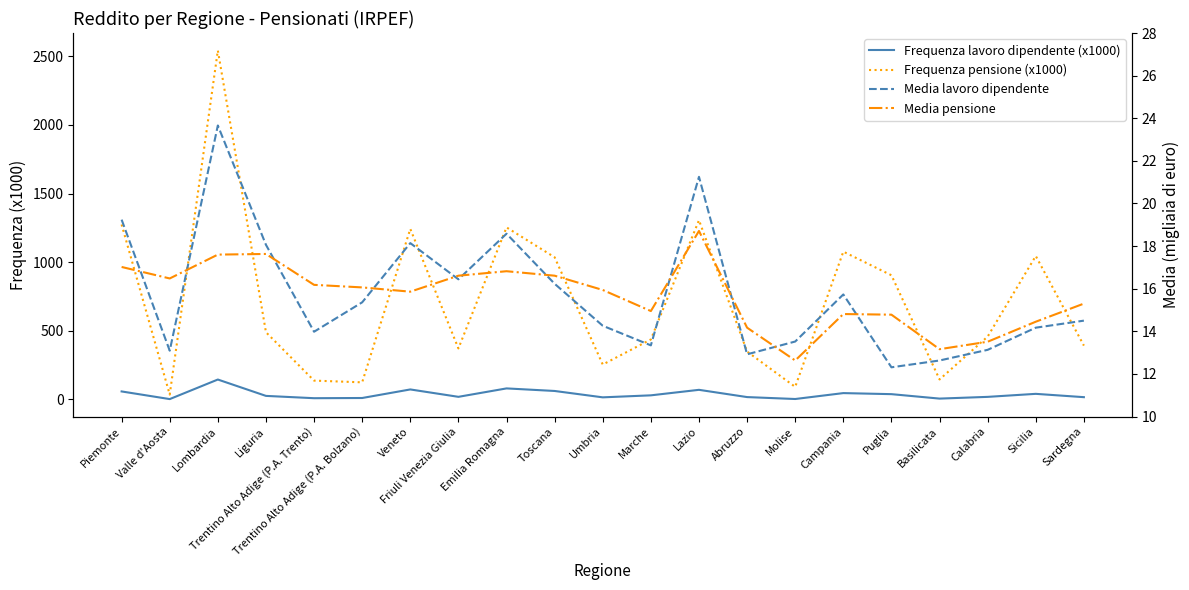

Reading left to right, list all the values displayed in this chart.

Frequenza lavoro dipendente (x1000): Piemonte=58.3	Valle d'Aosta=2.6	Lombardia=145.0	Liguria=25.9	Trentino Alto Adige (P.A. Trento)=9.0	Trentino Alto Adige (P.A. Bolzano)=10.5	Veneto=72.8	Friuli Venezia Giulia=19.0	Emilia Romagna=80.4	Toscana=61.7	Umbria=15.3	Marche=29.9	Lazio=70.0	Abruzzo=17.2	Molise=3.2	Campania=46.2	Puglia=38.5	Basilicata=6.1	Calabria=18.7	Sicilia=40.8	Sardegna=16.6
Frequenza pensione (x1000): Piemonte=1274.3	Valle d'Aosta=35.3	Lombardia=2542.0	Liguria=489.6	Trentino Alto Adige (P.A. Trento)=137.1	Trentino Alto Adige (P.A. Bolzano)=124.6	Veneto=1242.0	Friuli Venezia Giulia=371.6	Emilia Romagna=1253.3	Toscana=1035.4	Umbria=254.2	Marche=437.0	Lazio=1305.6	Abruzzo=348.7	Molise=91.5	Campania=1076.6	Puglia=904.5	Basilicata=145.4	Calabria=457.9	Sicilia=1044.9	Sardegna=392.0
Media lavoro dipendente: Piemonte=19.2	Valle d'Aosta=13.1	Lombardia=23.7	Liguria=18.1	Trentino Alto Adige (P.A. Trento)=14.0	Trentino Alto Adige (P.A. Bolzano)=15.4	Veneto=18.1	Friuli Venezia Giulia=16.4	Emilia Romagna=18.6	Toscana=16.2	Umbria=14.3	Marche=13.3	Lazio=21.2	Abruzzo=12.9	Molise=13.5	Campania=15.7	Puglia=12.3	Basilicata=12.6	Calabria=13.1	Sicilia=14.2	Sardegna=14.5
Media pensione: Piemonte=17.0	Valle d'Aosta=16.5	Lombardia=17.6	Liguria=17.6	Trentino Alto Adige (P.A. Trento)=16.2	Trentino Alto Adige (P.A. Bolzano)=16.1	Veneto=15.9	Friuli Venezia Giulia=16.6	Emilia Romagna=16.8	Toscana=16.6	Umbria=15.9	Marche=14.9	Lazio=18.7	Abruzzo=14.2	Molise=12.6	Campania=14.8	Puglia=14.8	Basilicata=13.2	Calabria=13.5	Sicilia=14.4	Sardegna=15.3